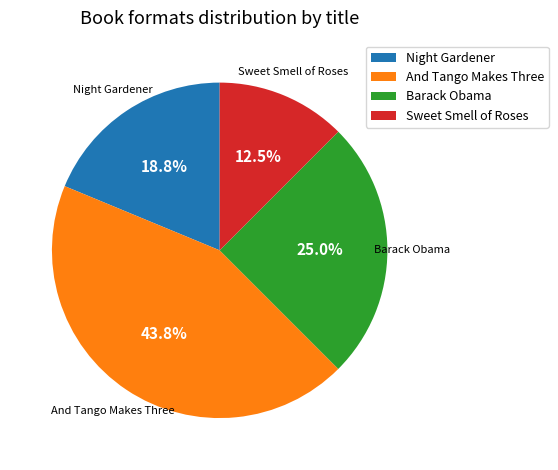

To the nearest percent, what is the average slice percentage?

25%